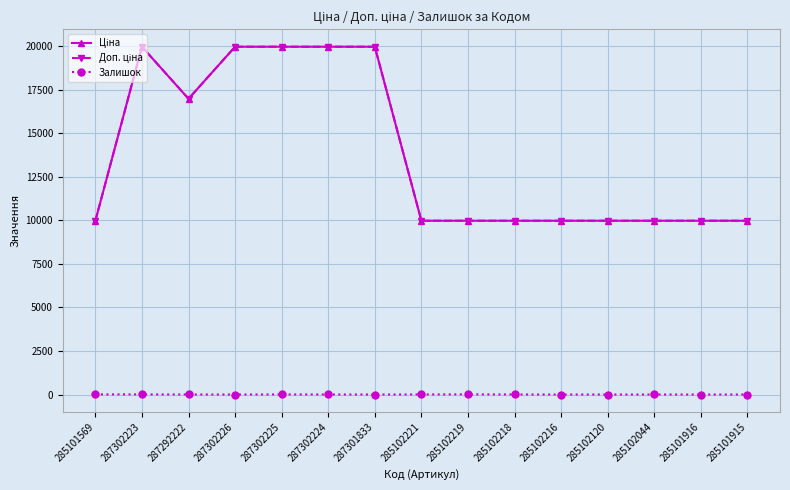

Rank the series by their maximum value, from lowest to highest.

Залишок, Ціна, Доп. ціна